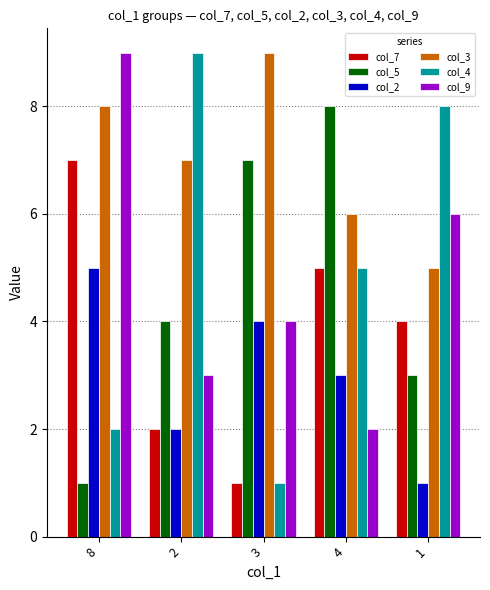

At which category is the sum across all series the highest?

8